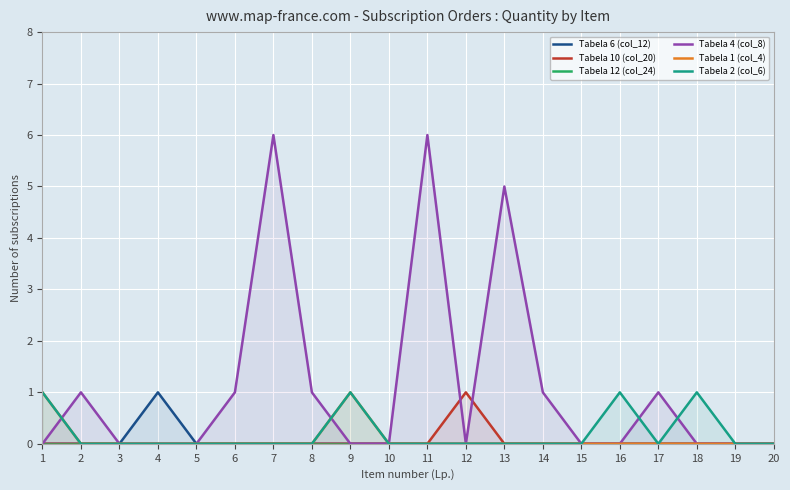

What are all the series names shown in the legend?

Tabela 6 (col_12), Tabela 10 (col_20), Tabela 12 (col_24), Tabela 4 (col_8), Tabela 1 (col_4), Tabela 2 (col_6)